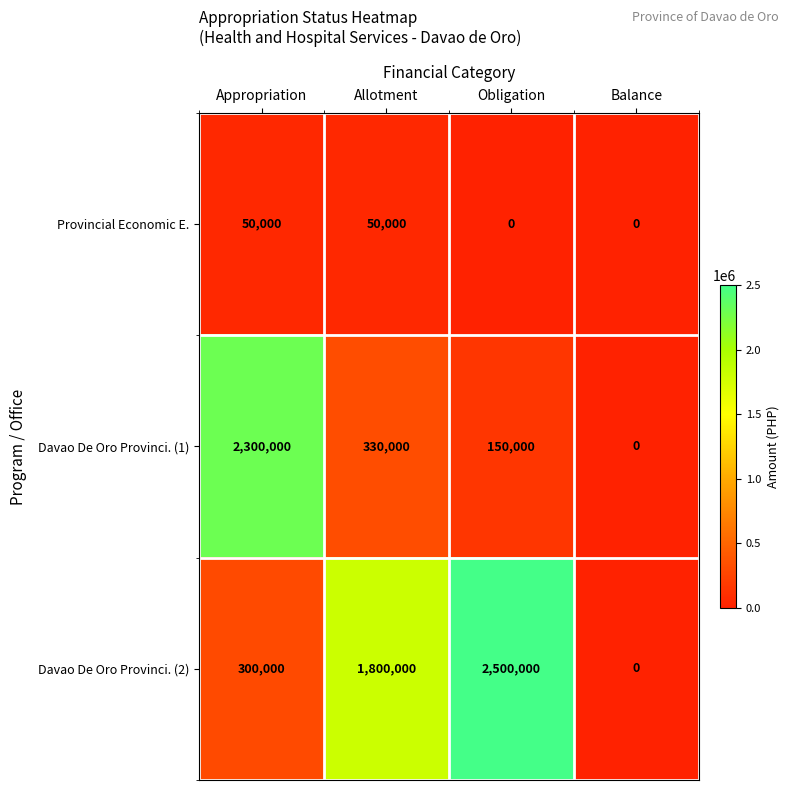

Reading left to right, extract all data points from this chart.

Provincial Economic E.: Appropriation=50000	Allotment=50000	Obligation=0	Balance=0
Davao De Oro Provinci. (1): Appropriation=2300000	Allotment=330000	Obligation=150000	Balance=0
Davao De Oro Provinci. (2): Appropriation=300000	Allotment=1800000	Obligation=2500000	Balance=0